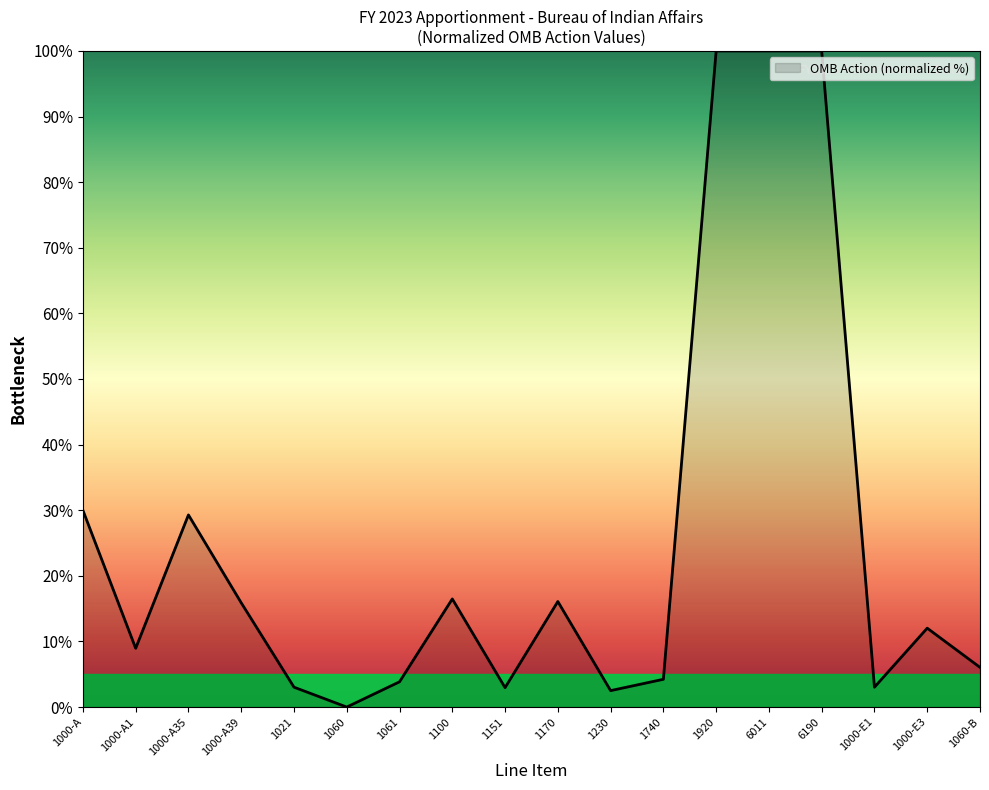

The chart shows a value of 0.0 at 1060. True or false?

True